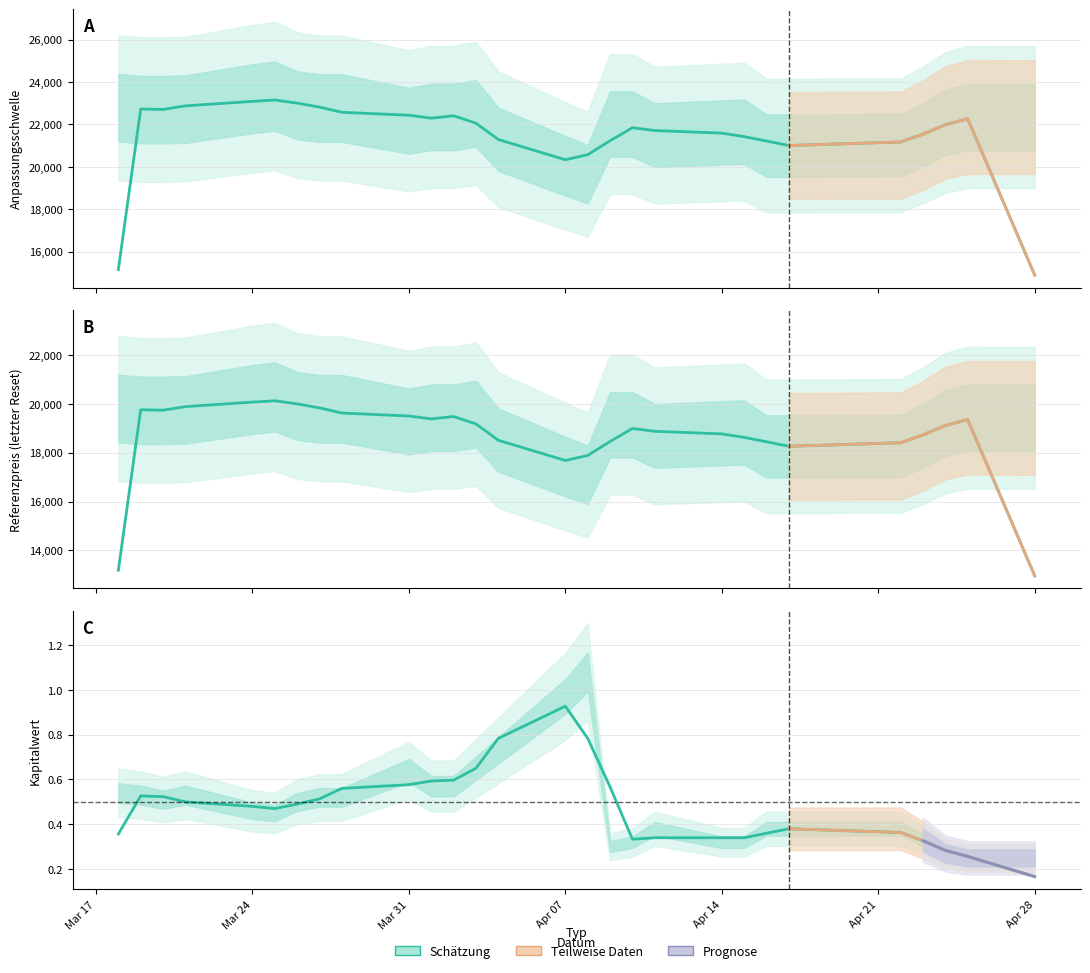

Rank the series by their maximum value, from lowest to highest.

Kapitalwert, Referenzpreis, Anpassungsschwelle